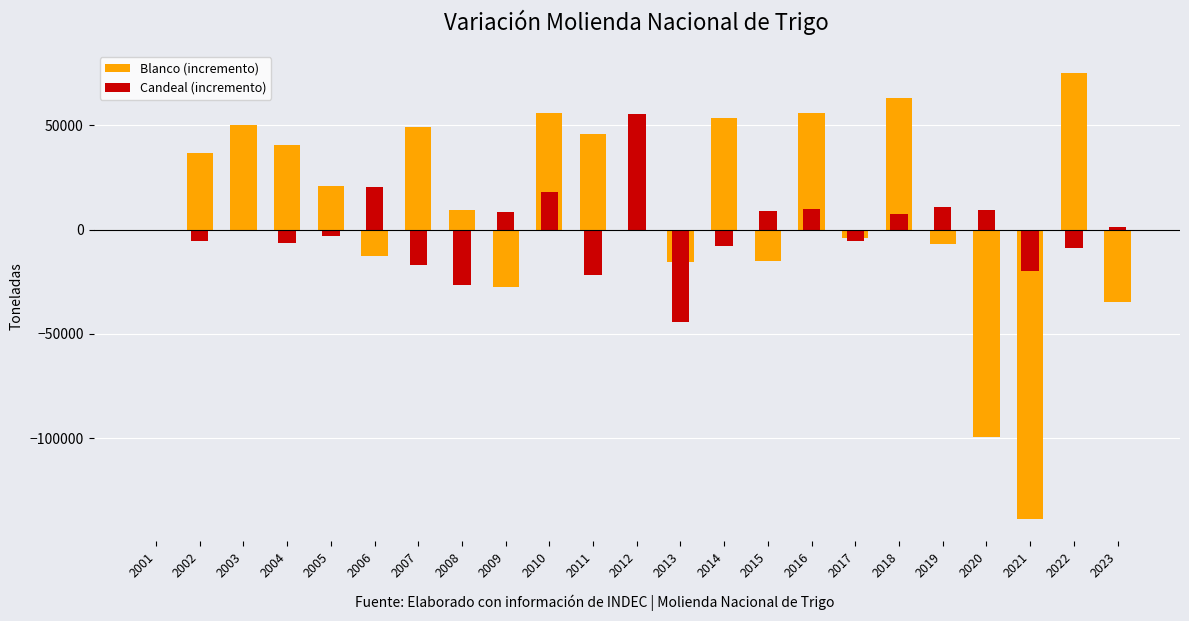

List the series in order of their overall mean, highest first.

Blanco (incremento), Candeal (incremento)